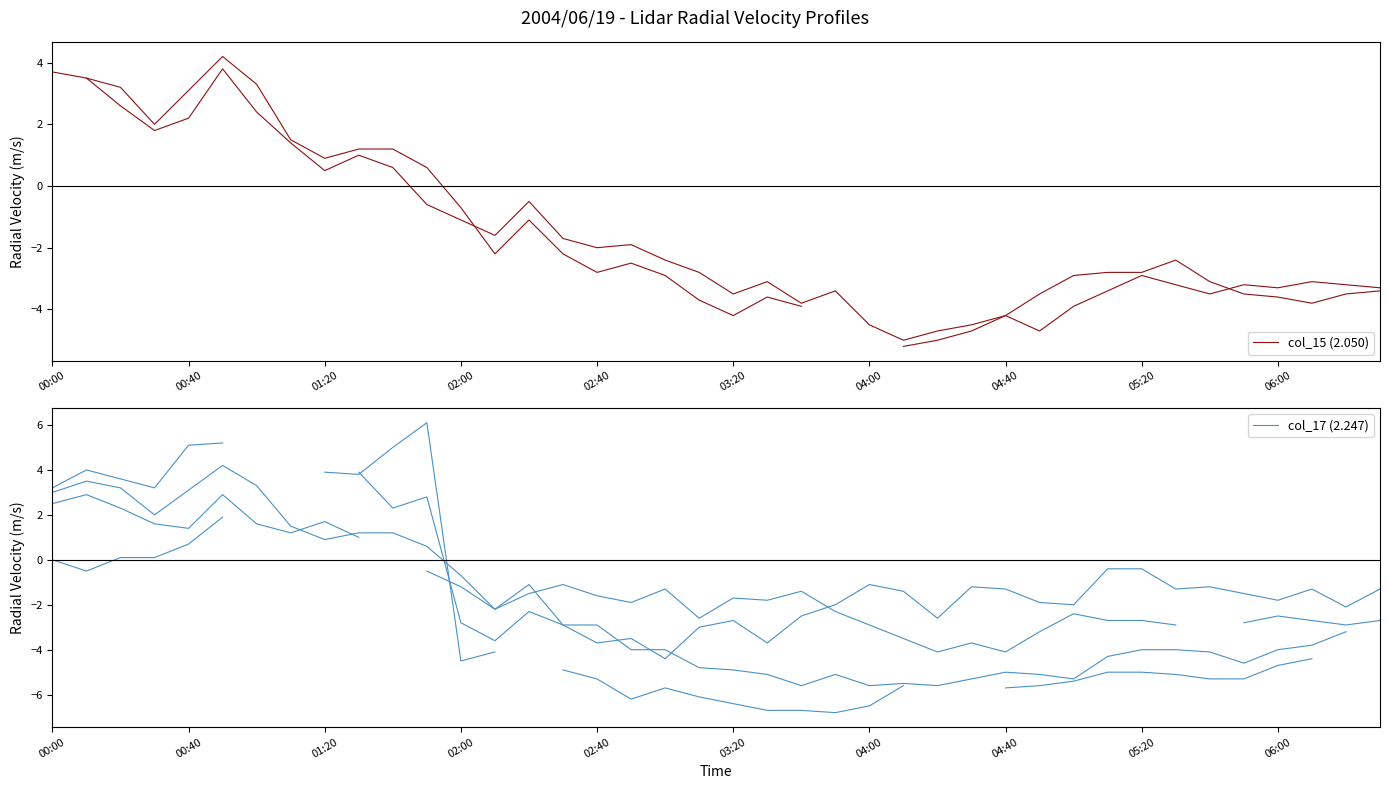

How many interior local peaks does the col_15 (2.050) series have?

7